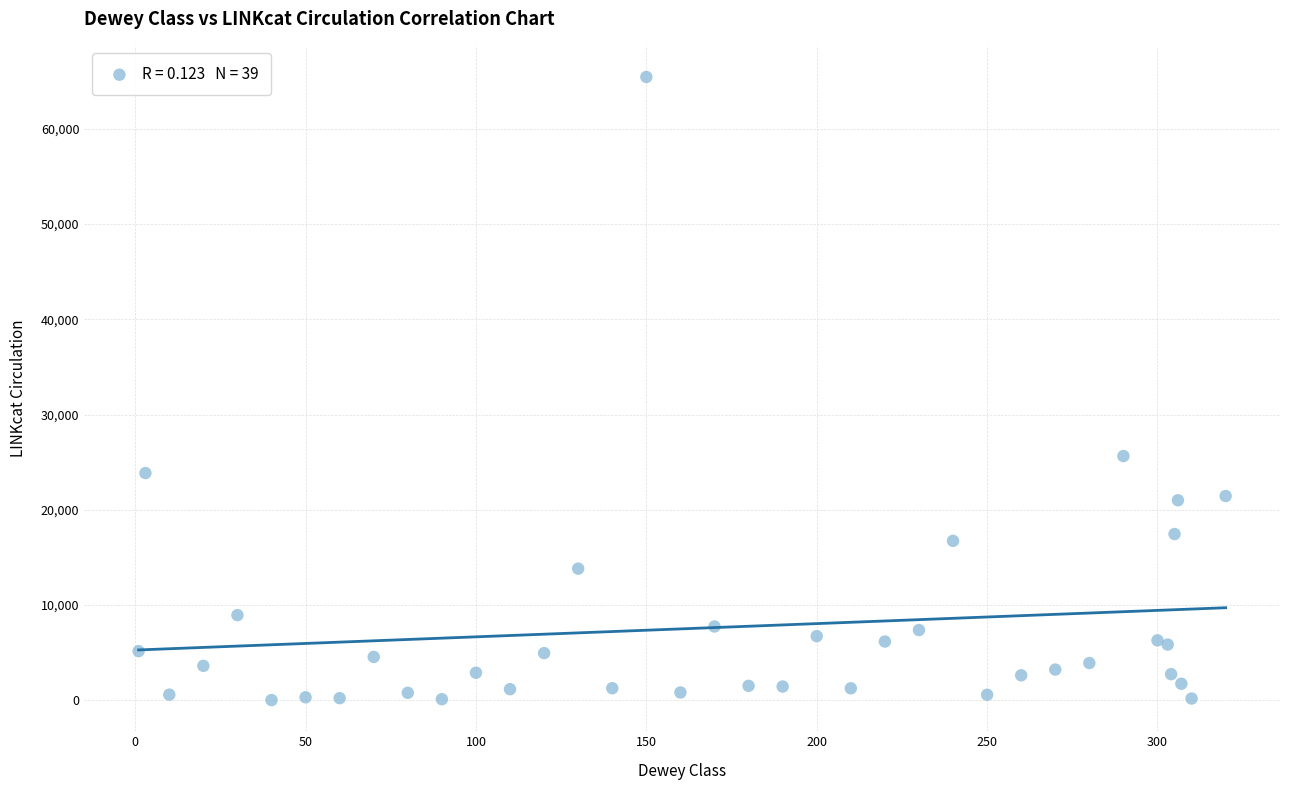

What Y value in the scatter plot is closest to 32732?

25642